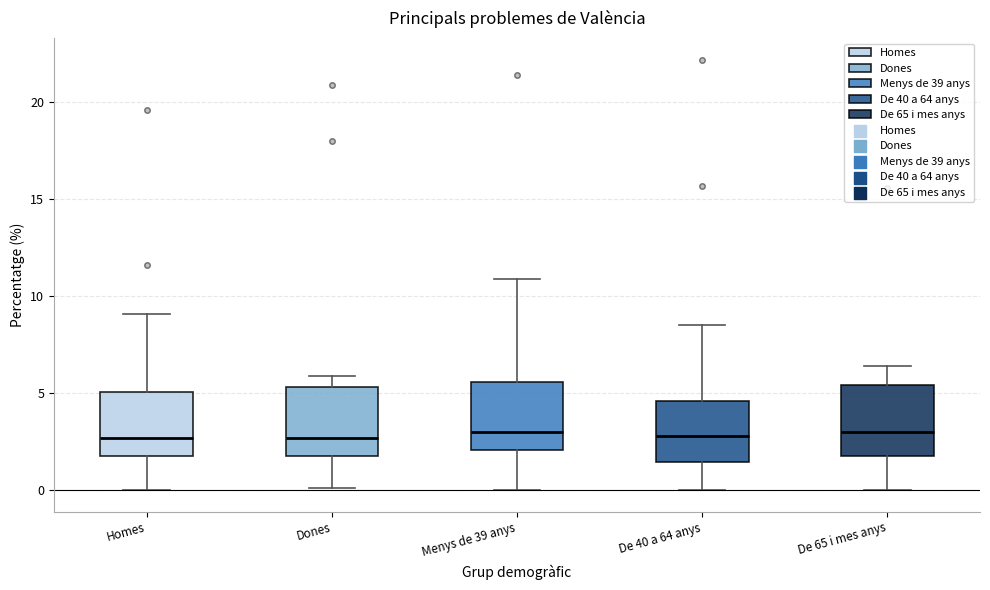

Reading left to right, read every box against the y-axis: the position of its median line, the range the box covers, and the ends of its whiskers. The values are not printed on the chart, so give them approximately, as read against the axis.

Homes: median 2.5, box 2.0 to 5.0, whiskers 0.0 to 9.0
Dones: median 2.5, box 2.0 to 5.5, whiskers 0.0 to 6.0
Menys de 39 anys: median 3.0, box 2.0 to 5.5, whiskers 0.0 to 11.0
De 40 a 64 anys: median 3.0, box 1.5 to 4.5, whiskers 0.0 to 8.5
De 65 i mes anys: median 3.0, box 2.0 to 5.5, whiskers 0.0 to 6.5